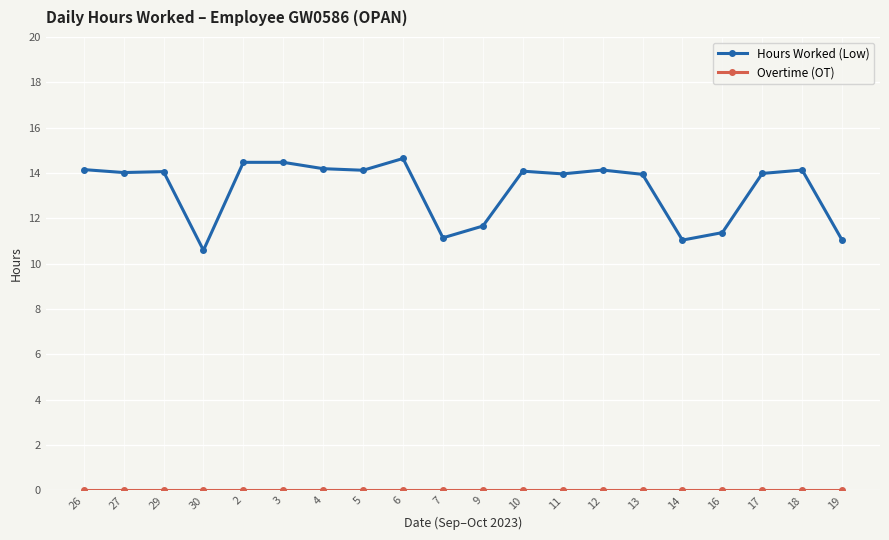

True or false: Hours Worked (Low) has more than 2 points higher than both neighbors.

True